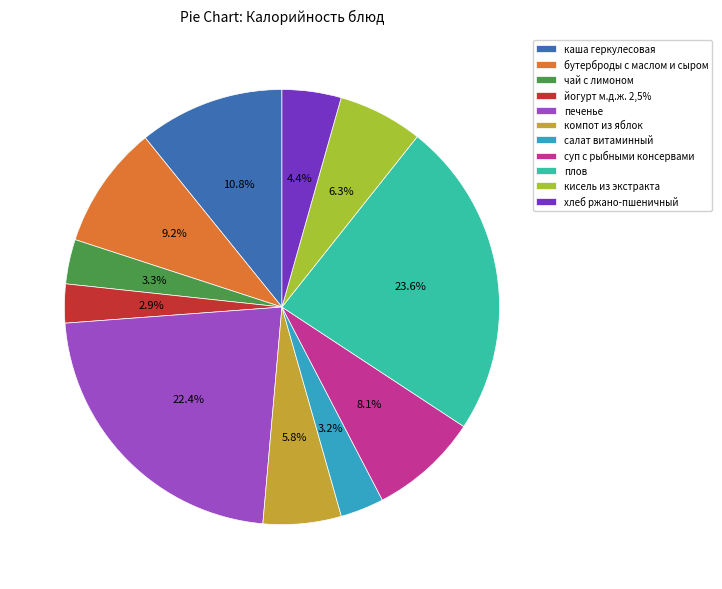

What is the largest slice in the pie chart?

плов